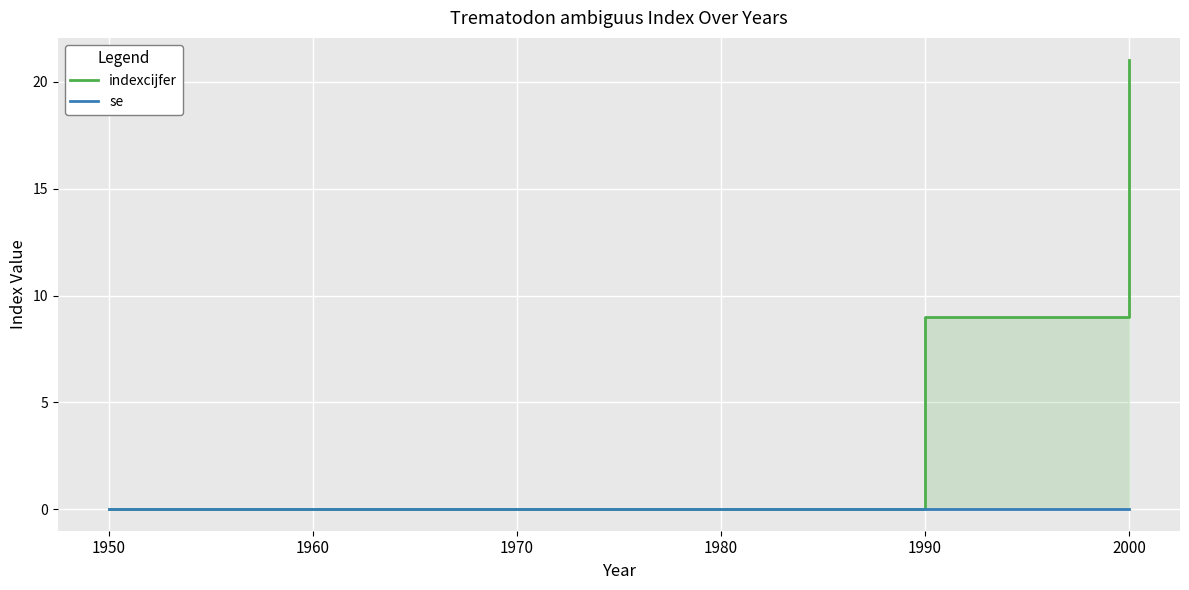

How many lines are shown in the chart?

2